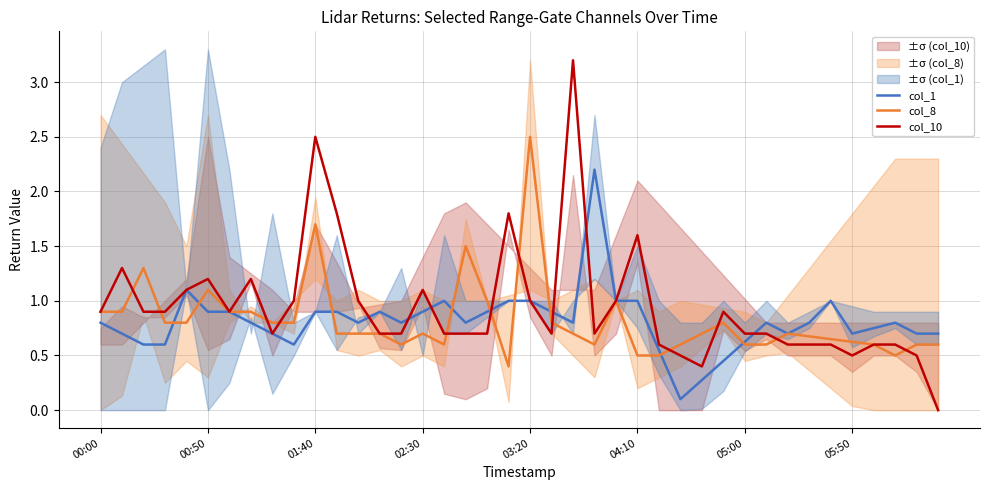

In col_8, how many points are lower than both neighbors (excluding endpoints)?

5